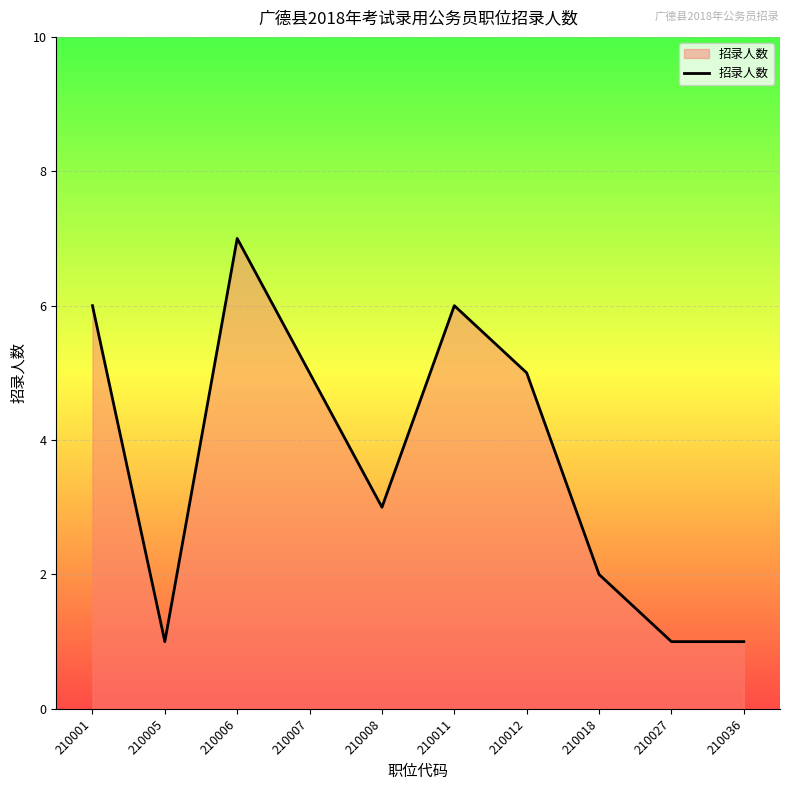

What is the difference between the values at 210027 and 210006?

6